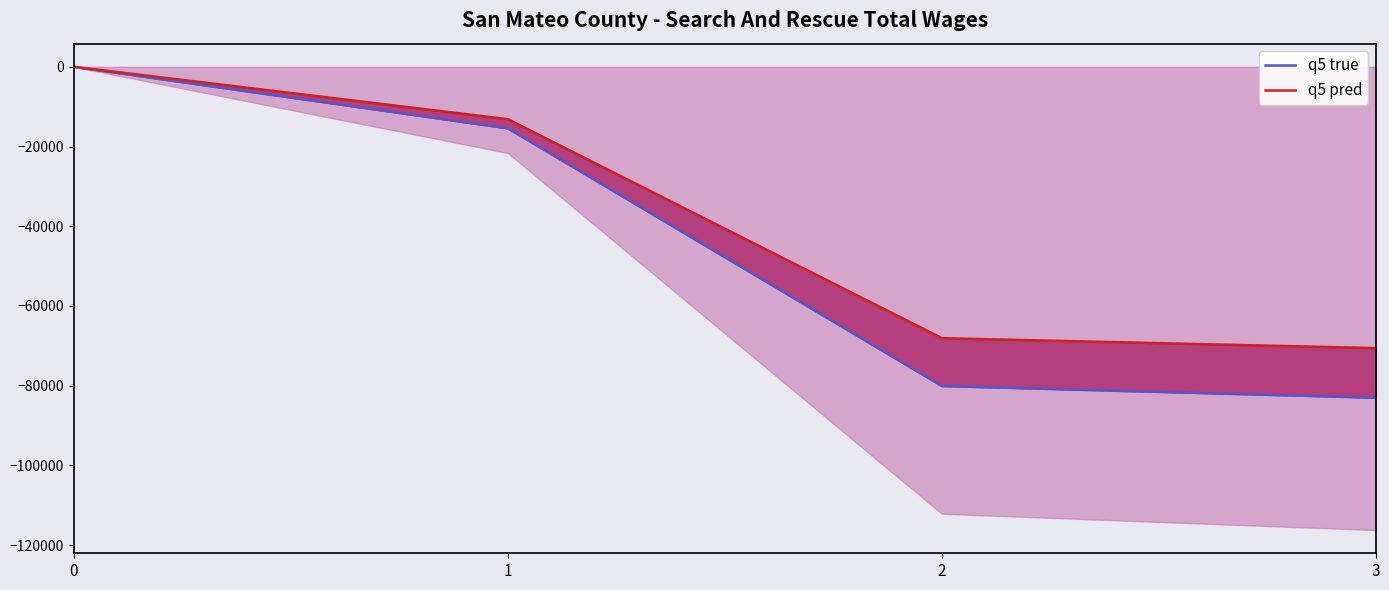

The value of q5 true at 1 is -15452.0. True or false?

True